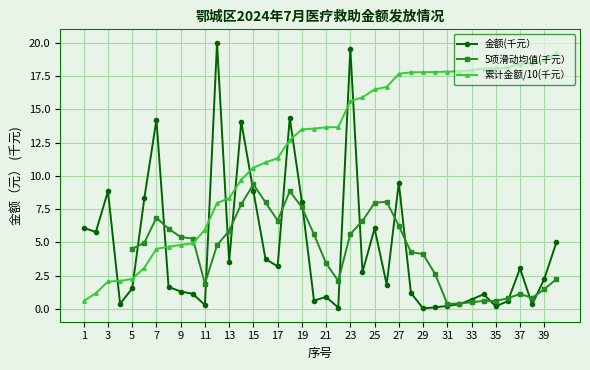

List the labels in order of value, smallest first.

29, 22, 30, 35, 31, 11, 38, 32, 4, 36, 20, 33, 21, 34, 10, 28, 9, 5, 8, 26, 39, 24, 37, 17, 13, 16, 40, 2, 25, 1, 19, 6, 3, 15, 27, 14, 7, 18, 23, 12